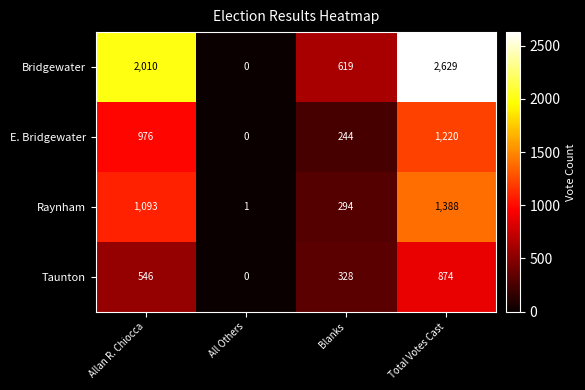

What is the difference between the maximum and minimum values in the Bridgewater series?

2629